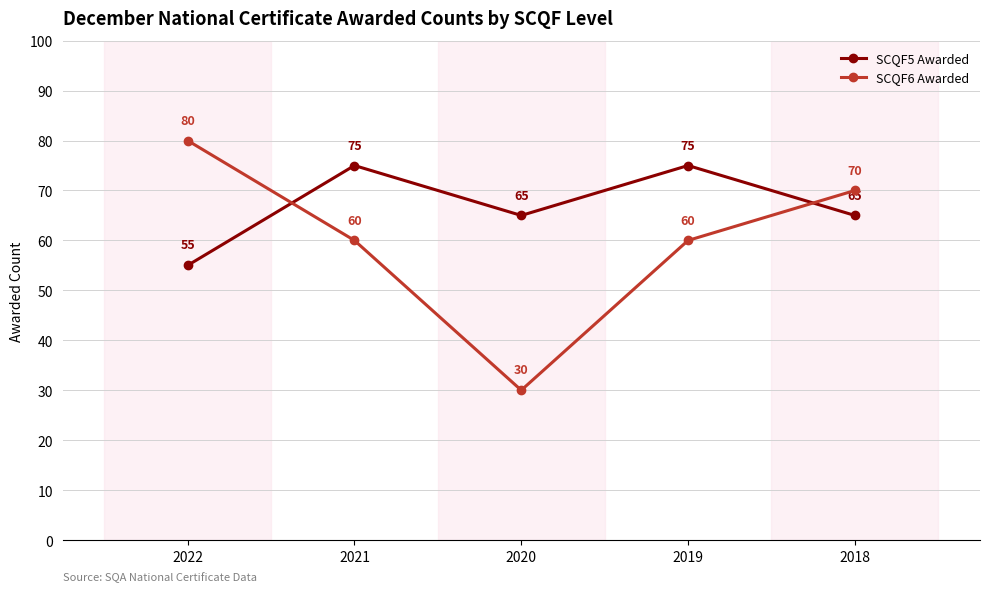

True or false: SCQF6 Awarded has a value of 60 at 2021.

True